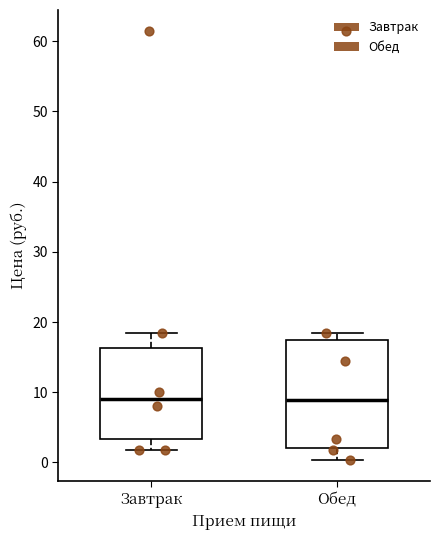

Reading left to right, transcribe this box plot: for each box, give where its median line is, the range the box spans, and where its two whiskers end, as read against the y-axis. The values are not printed on the chart, so give them approximately, as read against the axis.

Завтрак: median 9, box 3 to 16, whiskers 2 to 18
Обед: median 9, box 2 to 17, whiskers 0 to 18